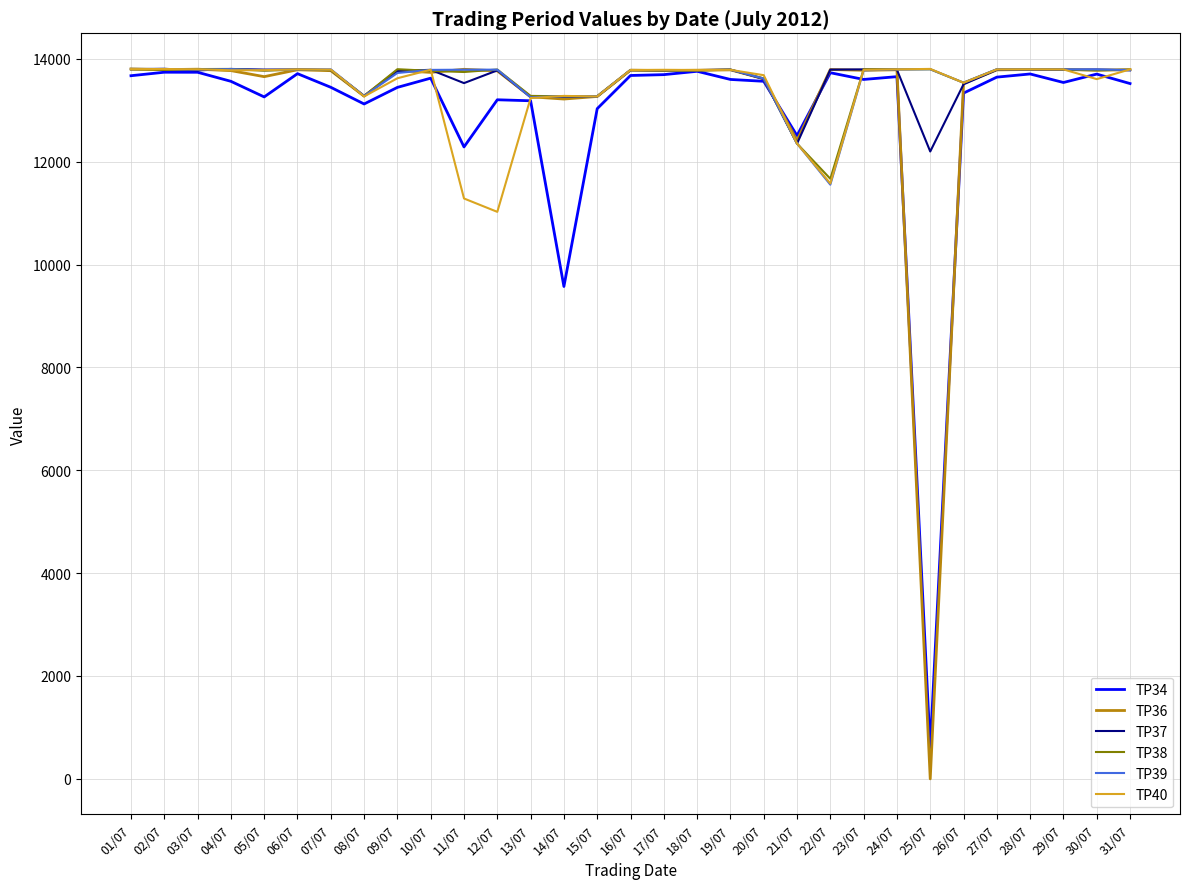

What is the spread (max minus min) of values at 16/07?

106.9